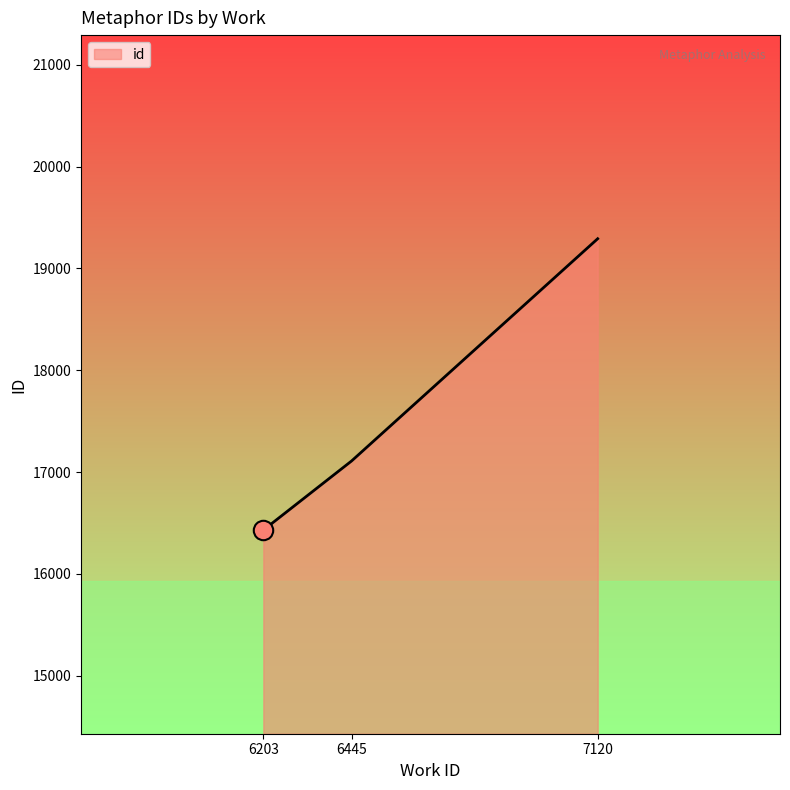

Rank the categories by value from highest to lowest.

7120, 6445, 6203